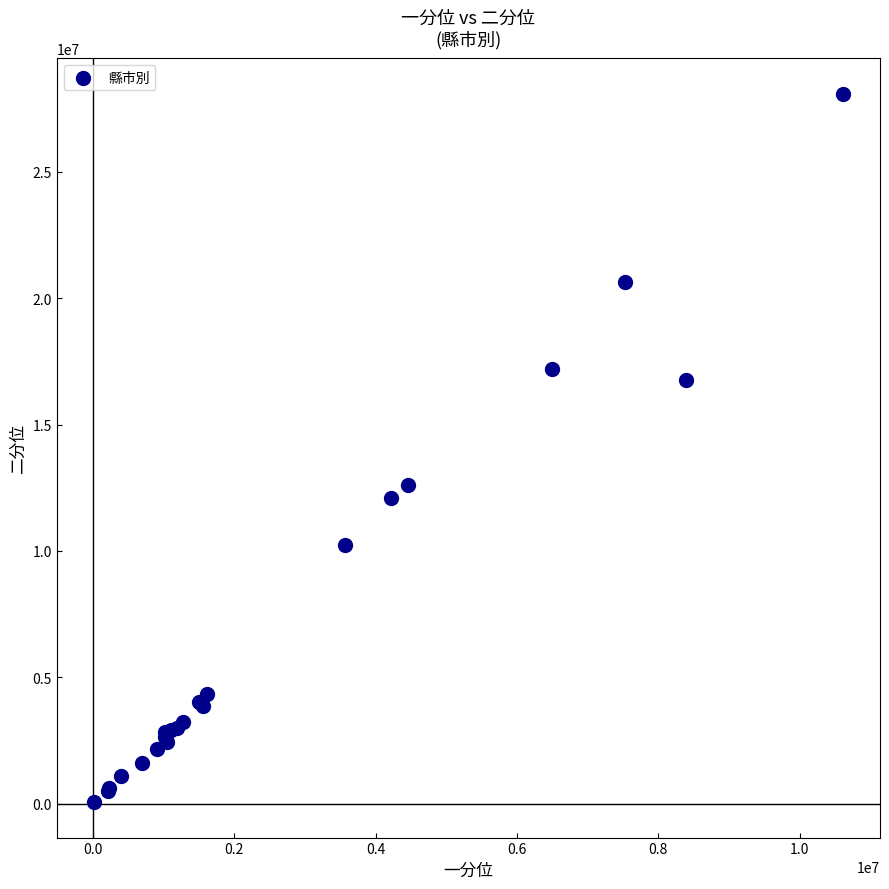

What Y value in the scatter plot is closest to 14074743?

12624111